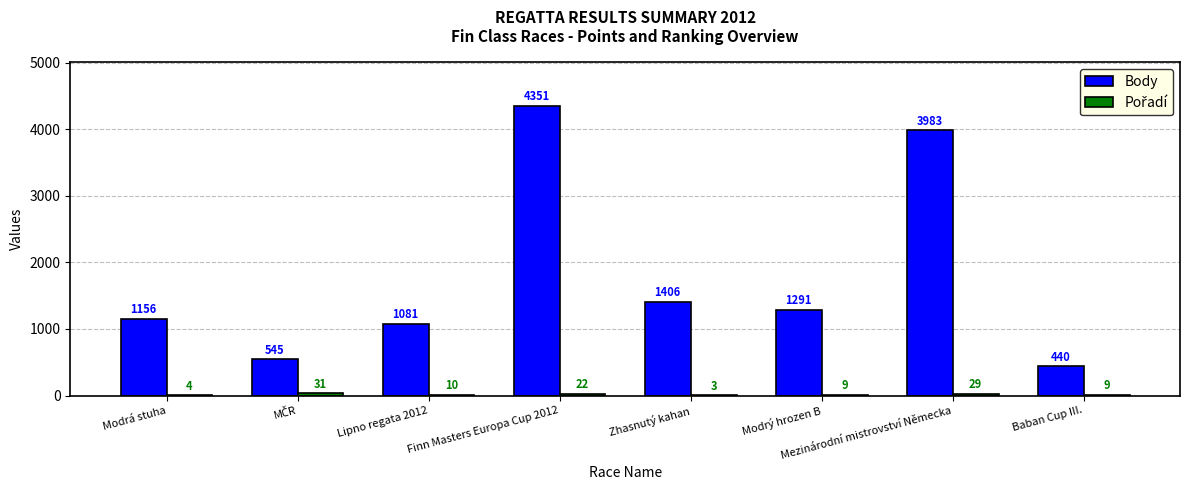

What is the sum of all Body values?

14253